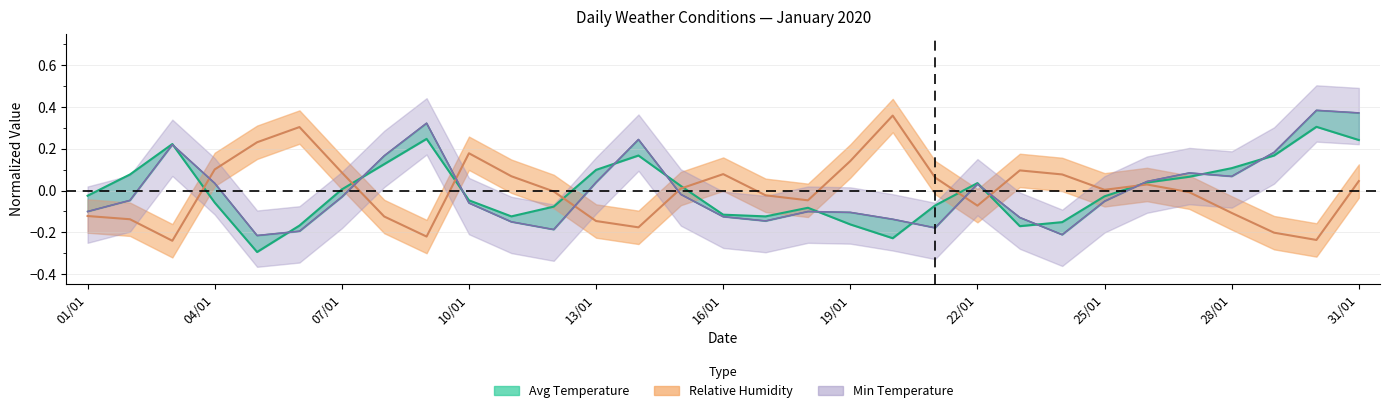

At how many categories does at least one series exceed 0?

27